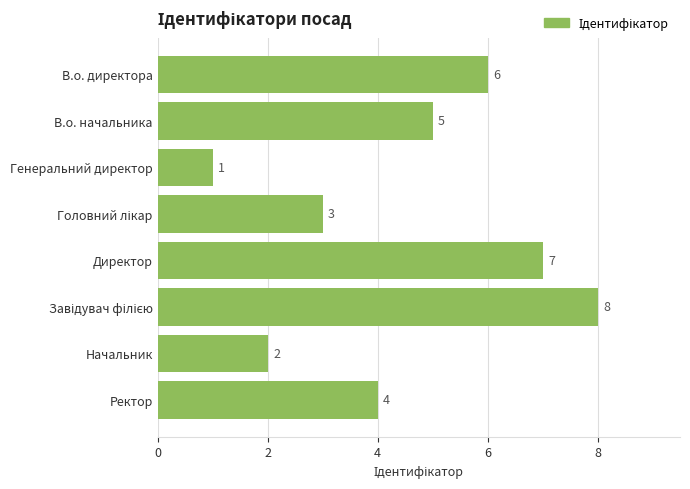

How many values are below 5?

4